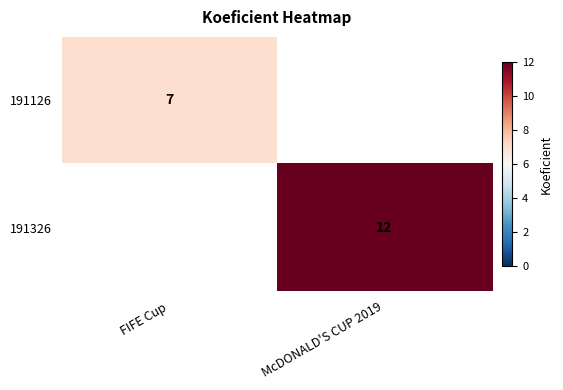

True or false: 191126 has a value of 3.9 at FIFE Cup.

False